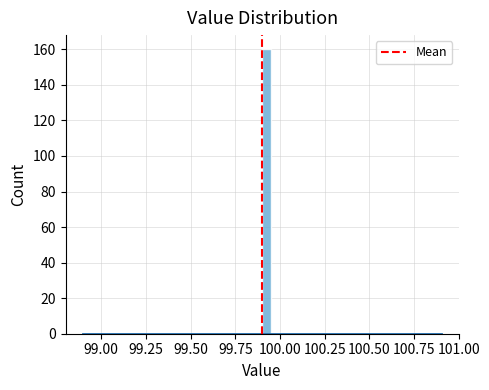

Read against the x-axis, roughly where is the centre of the tallest bar?

99.95